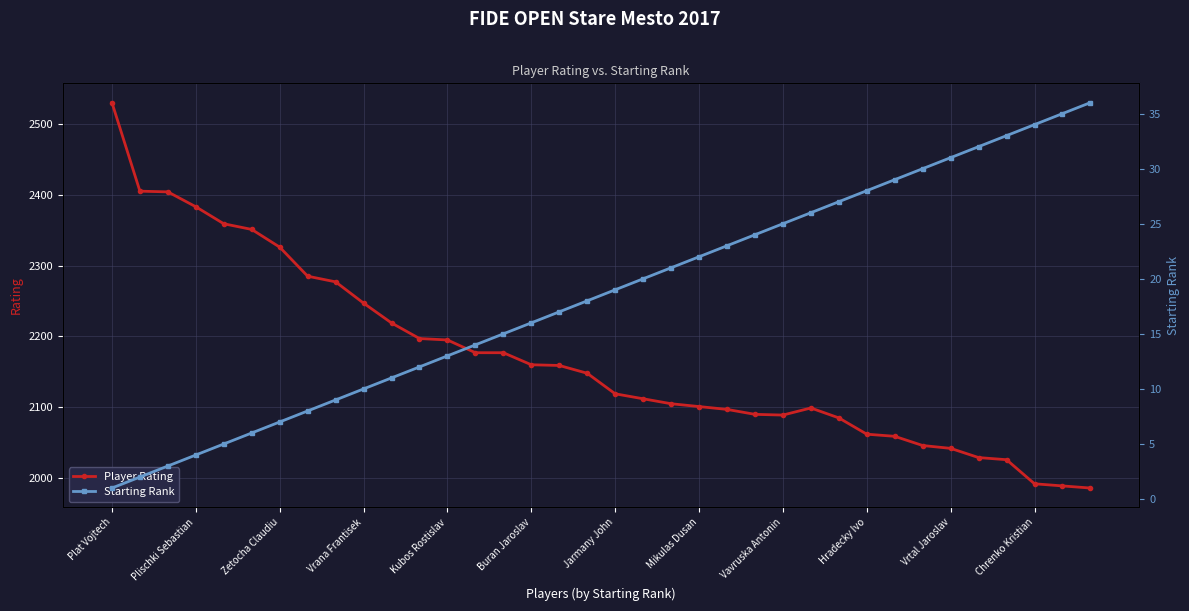

What is the maximum value for Starting Rank?

36